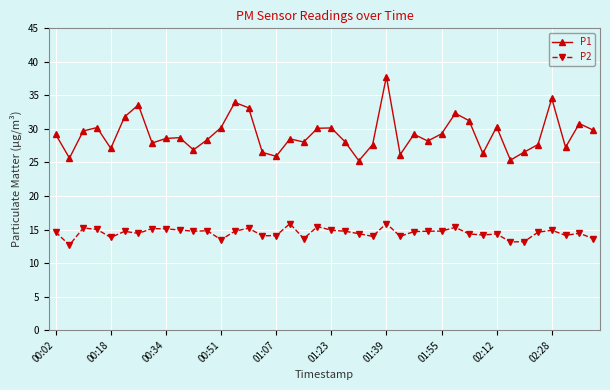

What is the average value of the P2 series?

14.5